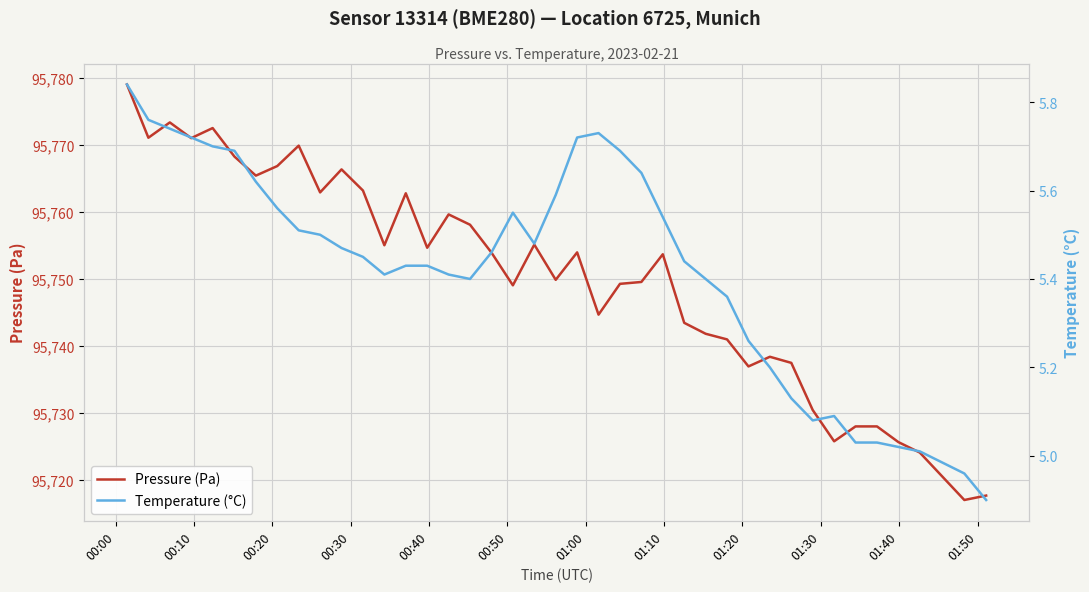

How many data points does each series have?

40